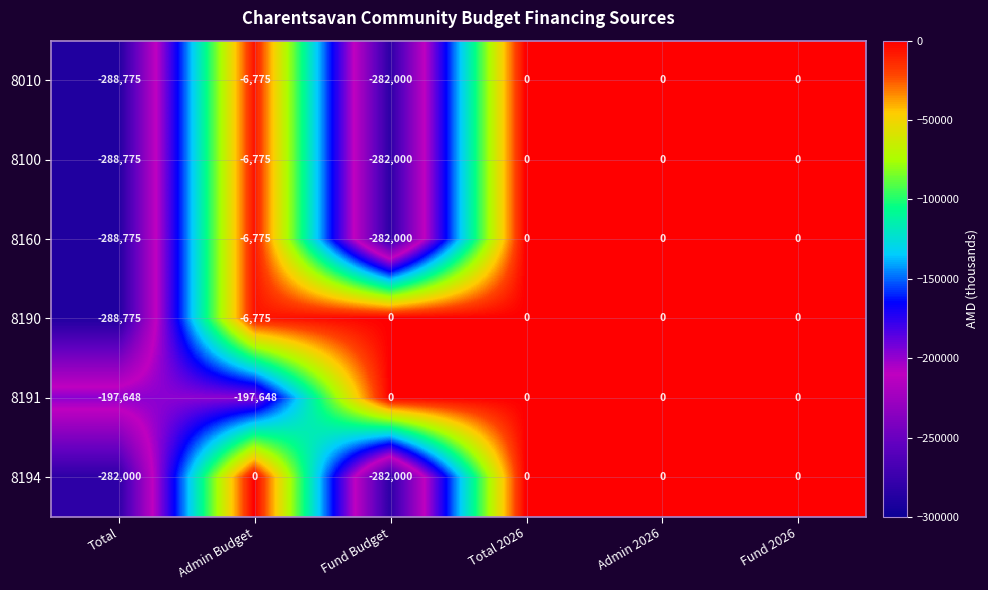

Which series changed the most between Admin Budget and Fund Budget?

8194